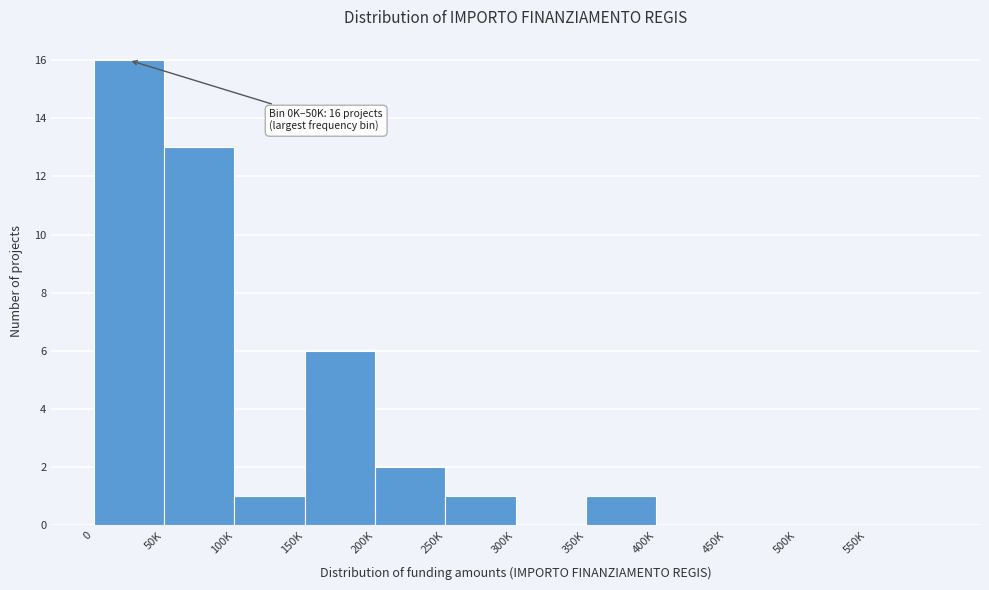

Reading right to left, extract all data points from this chart.

550K=0	500K=0	450K=0	400K=0	350K=1	300K=0	250K=1	200K=2	150K=6	100K=1	50K=13	0=16